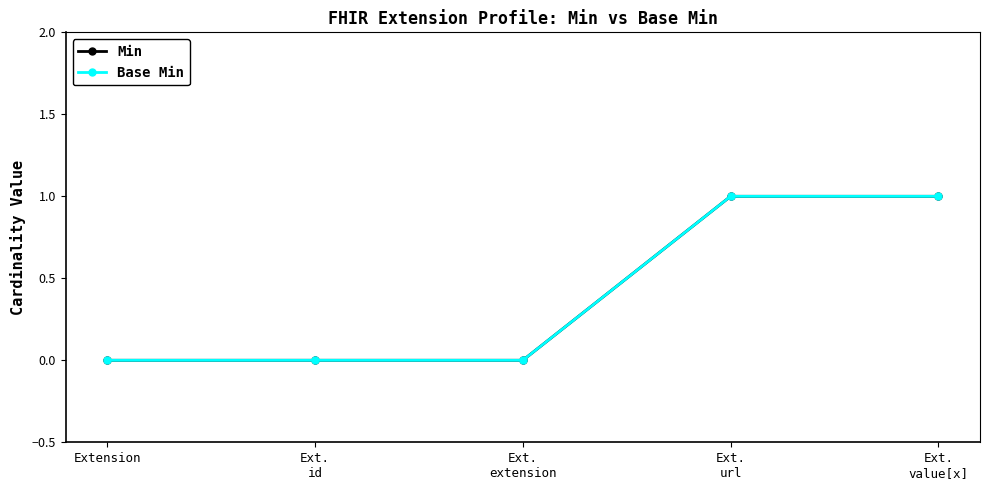

Between Ext.
id and Ext.
value[x], which series saw the biggest shift?

Min